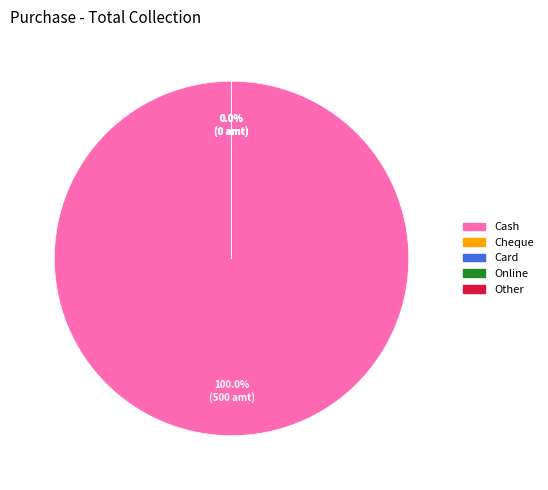

Count the number of slices in the pie.

5